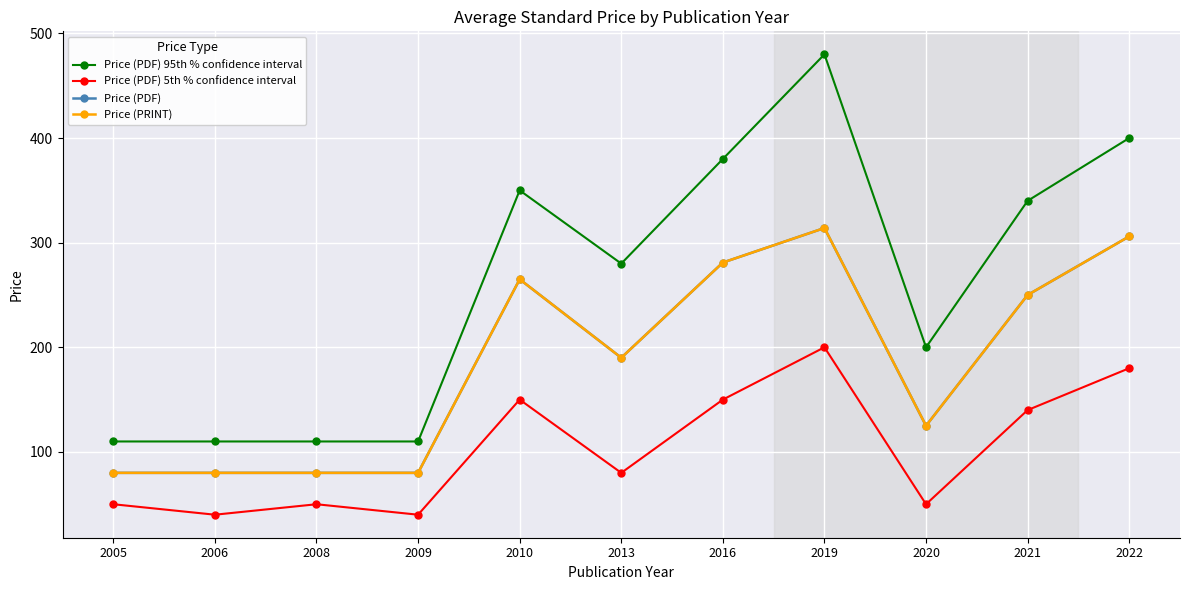

What is the total value across all series at 2009?

310